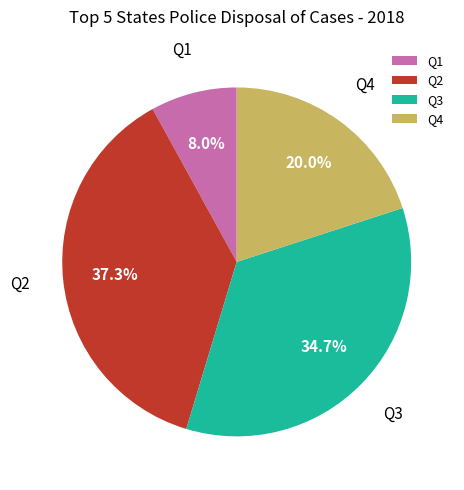

To the nearest percent, what is the combined percentage of Q1 and Q4?

28%